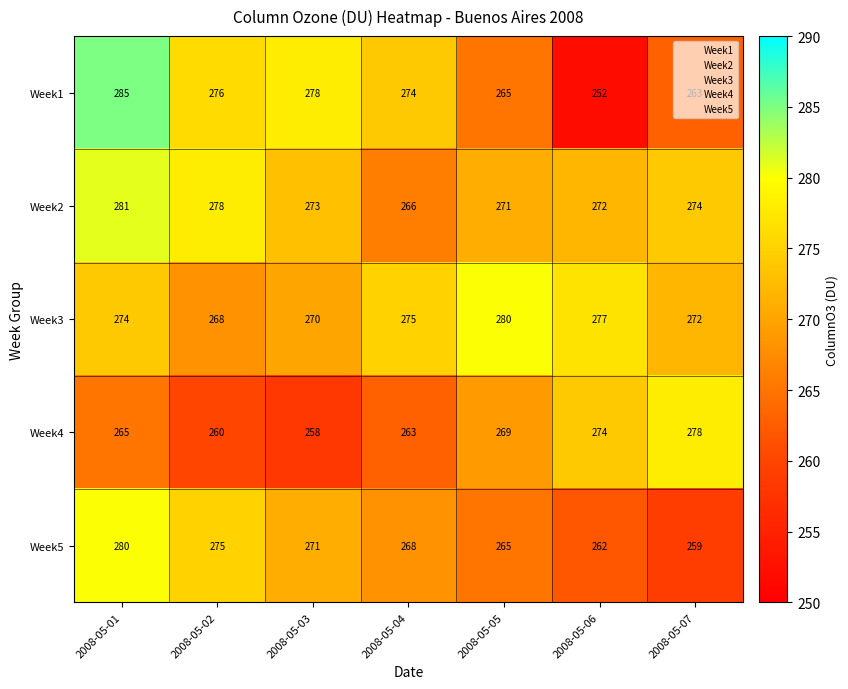

Count the number of data series in this chart.

5